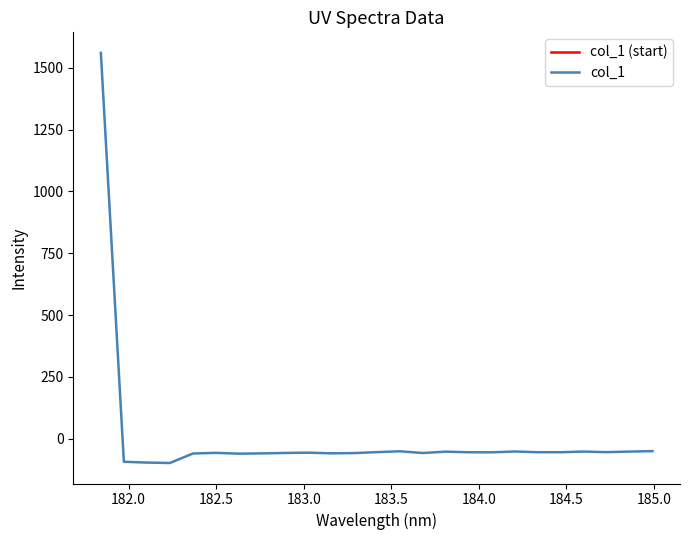

What is the minimum value for col_1?

-98.9